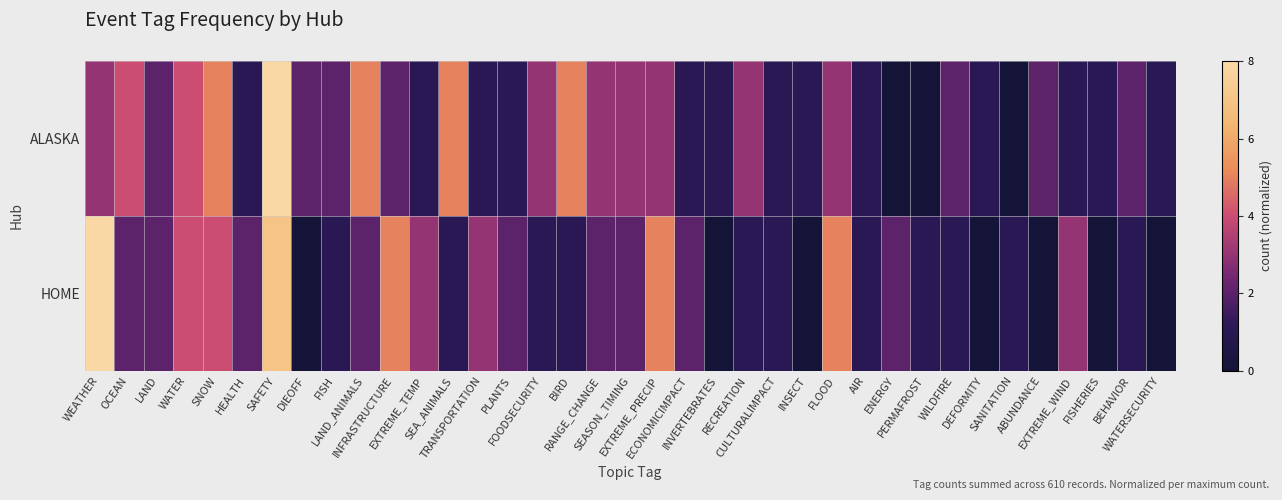

Which series has the largest total across all categories?

ALASKA